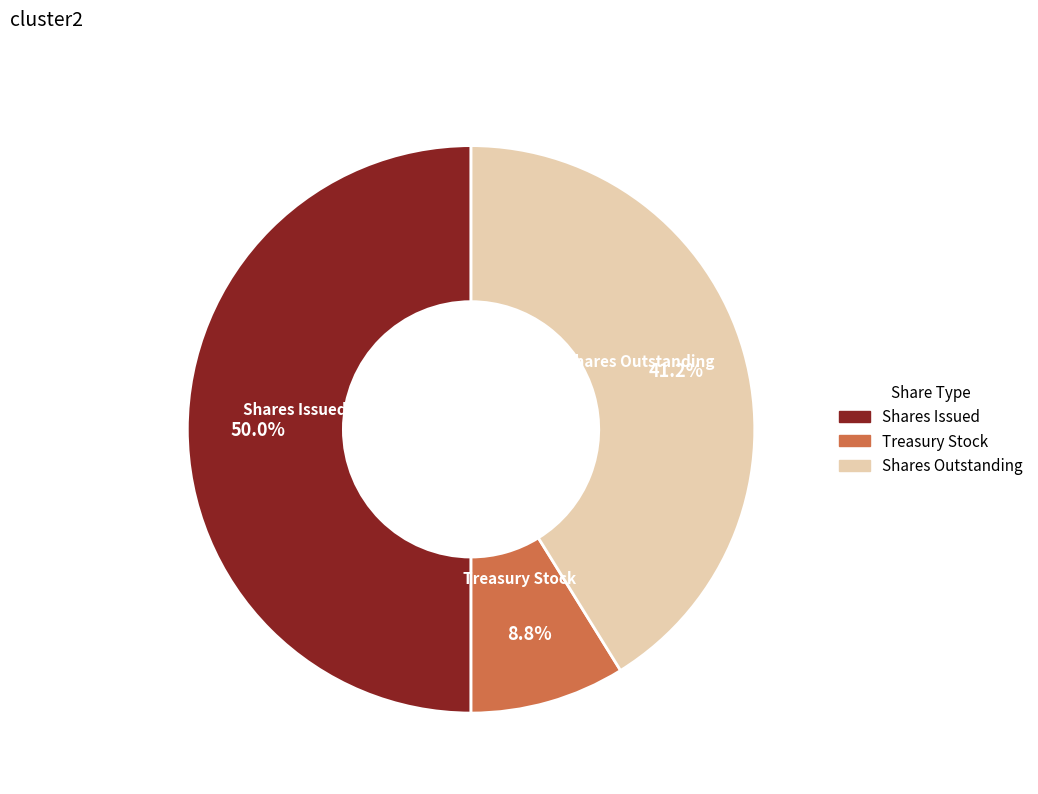

Does Treasury Stock account for over 50% of the chart?

No